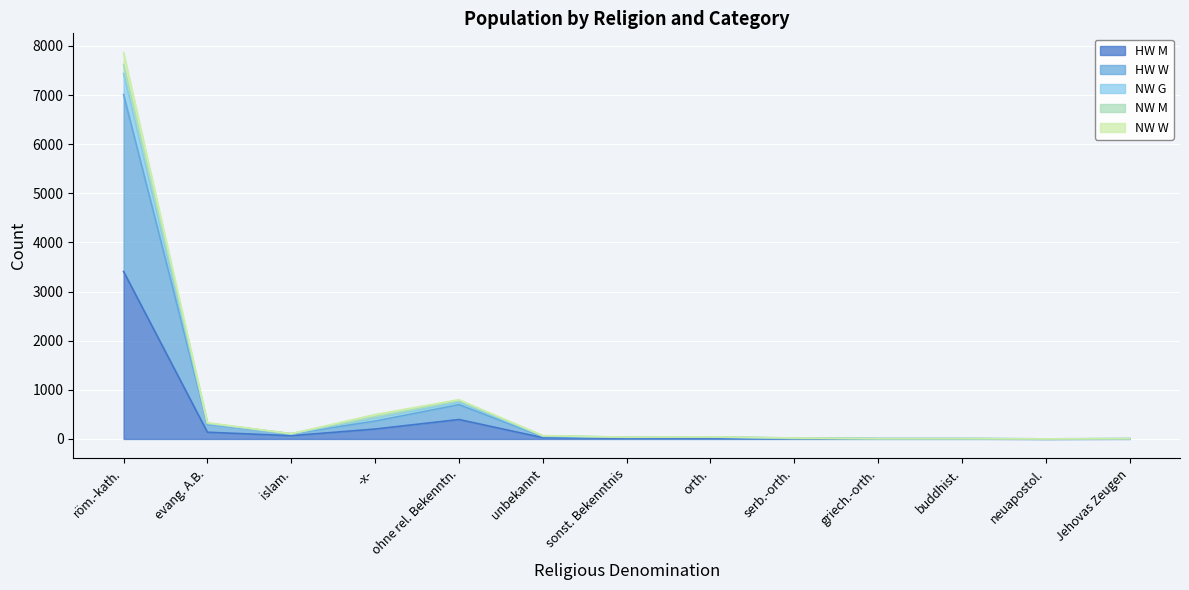

True or false: HW M and HW W intersect in this chart.

False